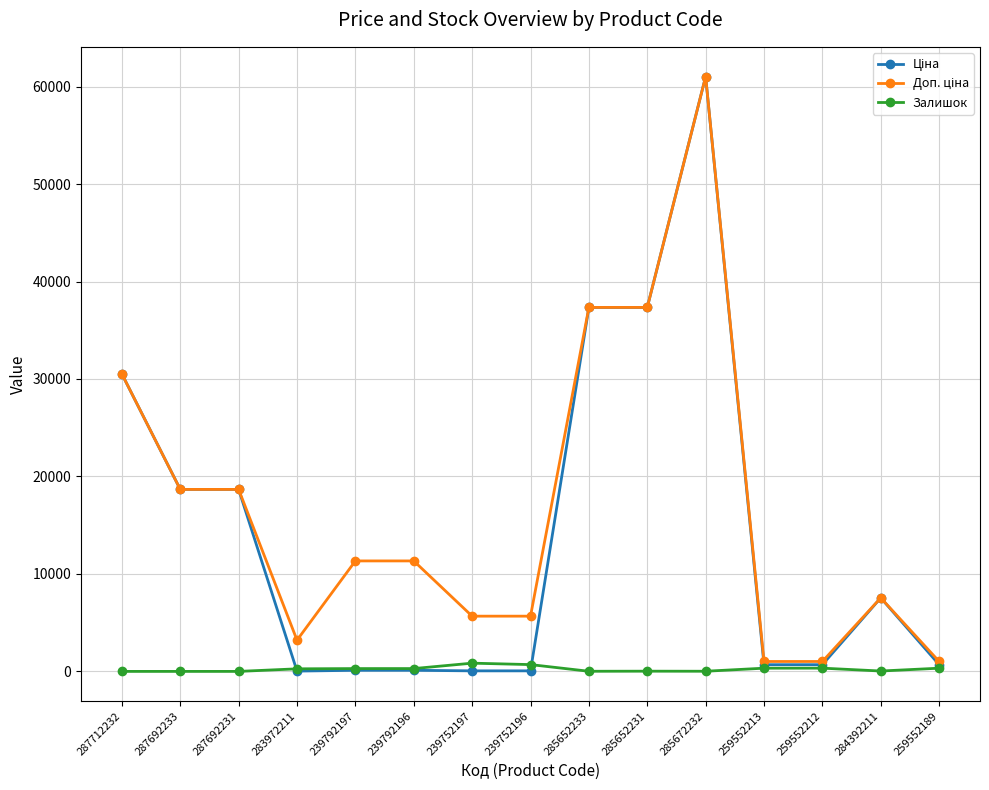

The Залишок series shows 23.0 at 285652231. True or false?

True